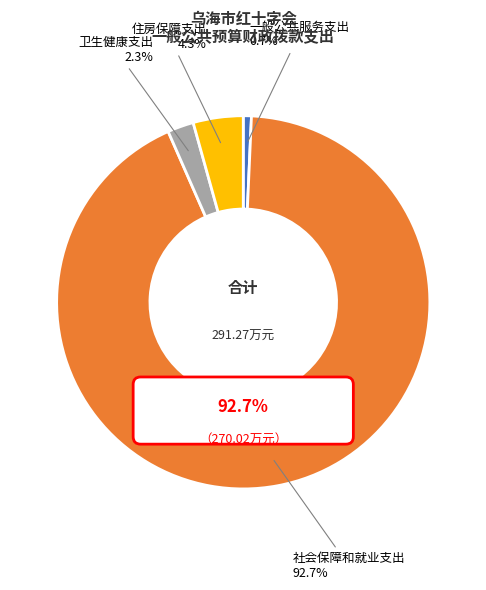

What is the smallest slice in the pie chart?

一般公共服务支出